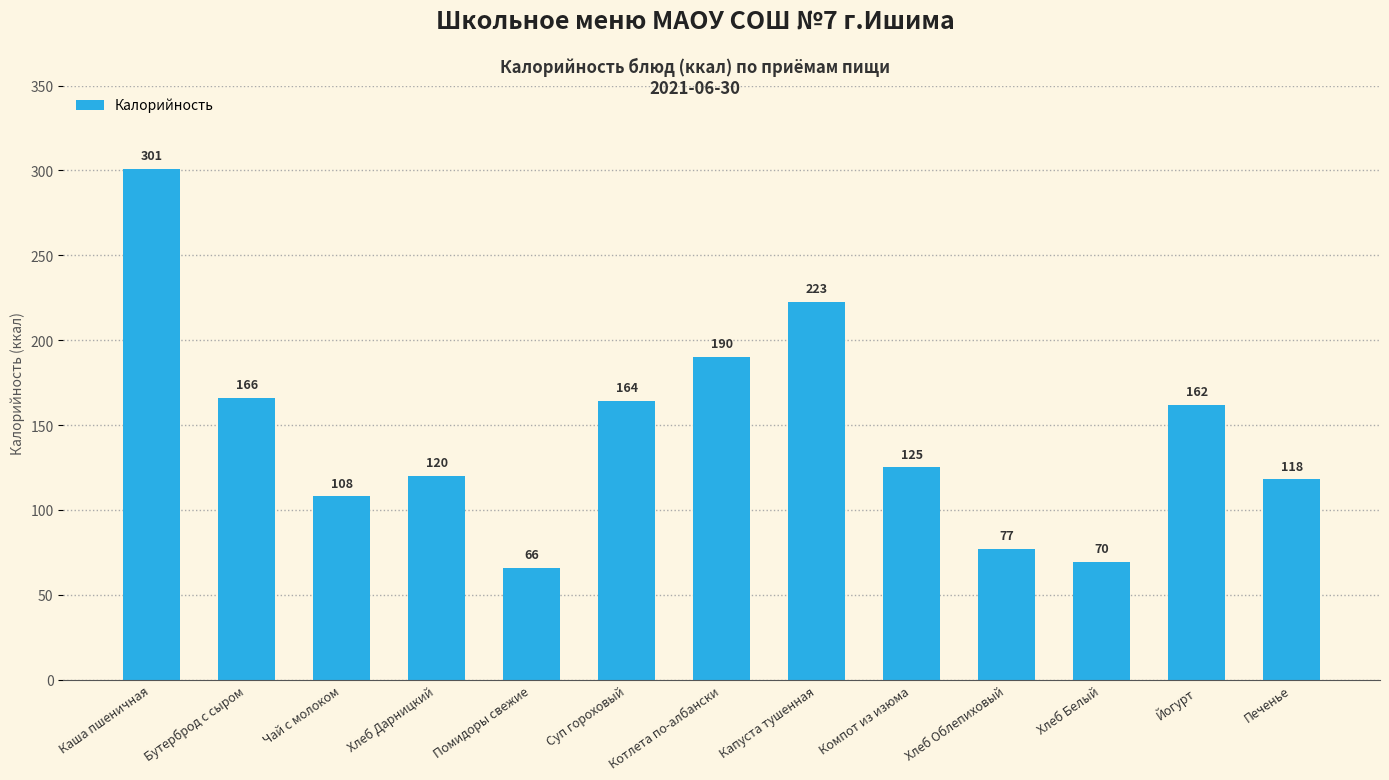

What is the change in value from Бутерброд с сыром to Чай с молоком?

-58.0